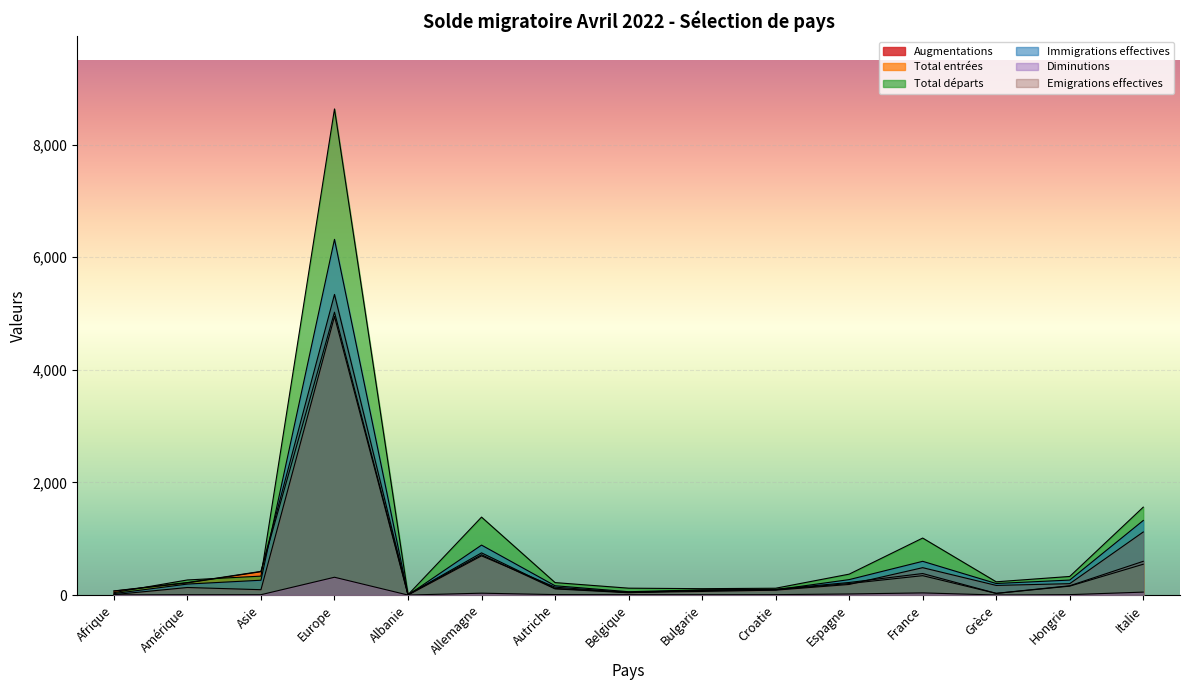

What is the label of the 7th point from the left?

Autriche